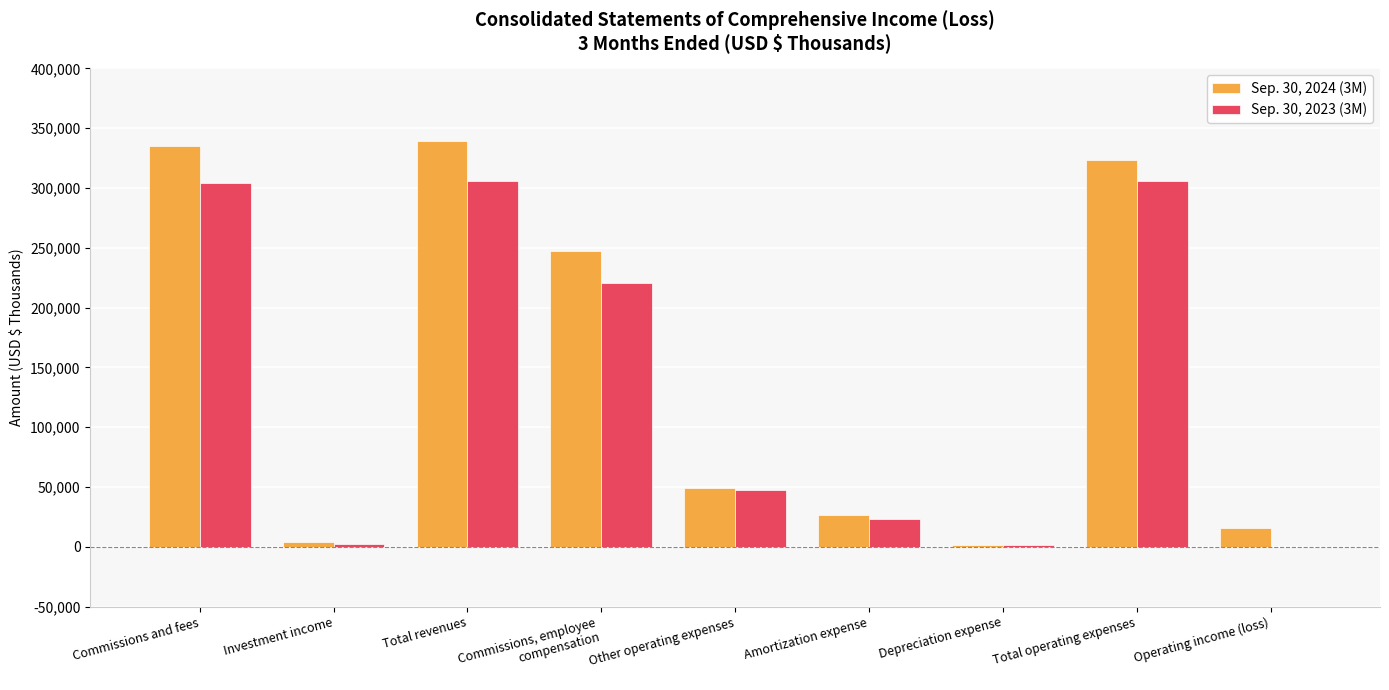

True or false: Sep. 30, 2024 (3M) has a value of 3728 at Investment income.

True